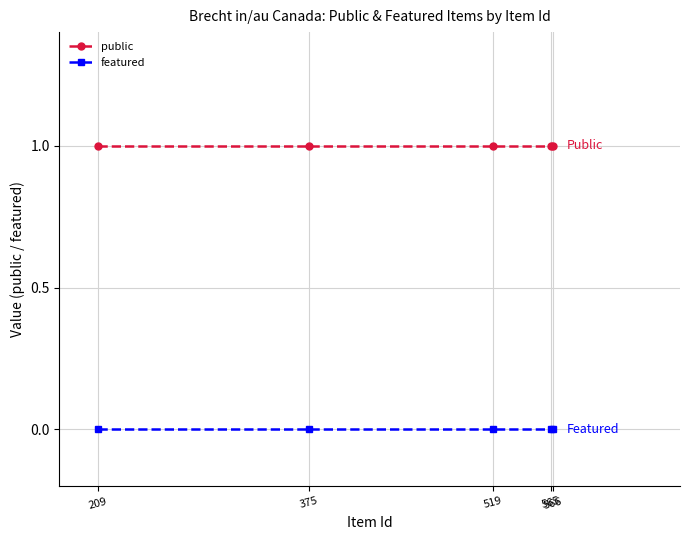

True or false: featured and public intersect in this chart.

False